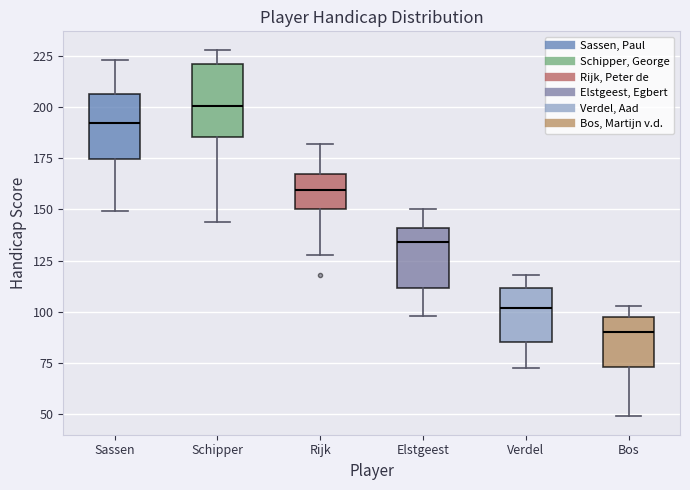

Reading left to right, transcribe this box plot: for each box, give where its median line is, the range the box spans, and where its two whiskers end, as read against the y-axis. The values are not printed on the chart, so give them approximately, as read against the axis.

Sassen: median 190, box 175 to 205, whiskers 150 to 225
Schipper: median 200, box 185 to 220, whiskers 145 to 230
Rijk: median 160, box 150 to 165, whiskers 130 to 180
Elstgeest: median 135, box 110 to 140, whiskers 100 to 150
Verdel: median 100, box 85 to 110, whiskers 75 to 120
Bos: median 90, box 75 to 100, whiskers 50 to 105